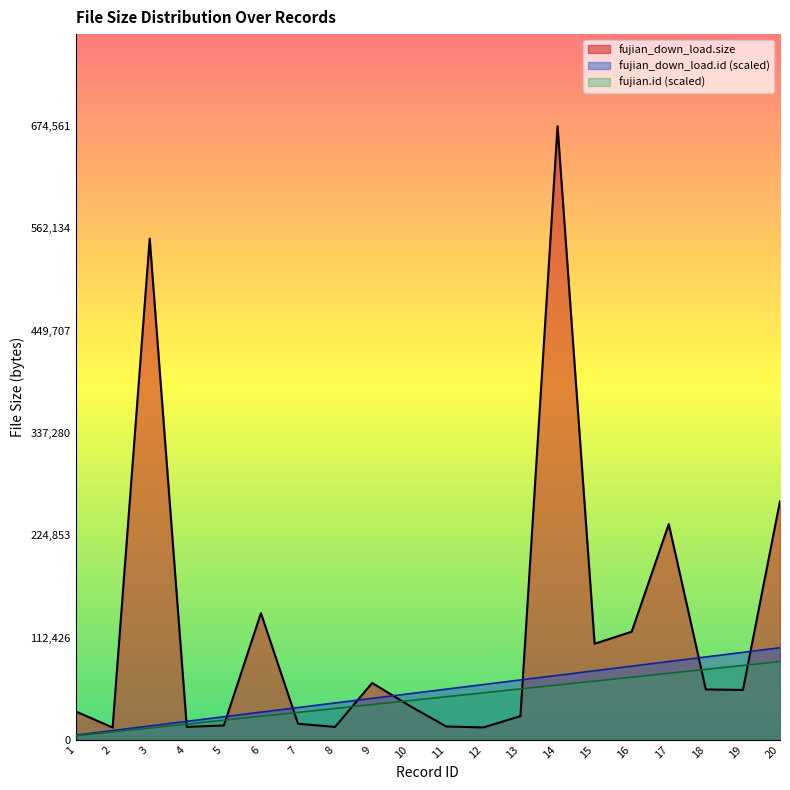

Reading right to left, list all the values displayed in this chart.

fujian_down_load.size: 262290.0	54798.0	55296.0	237070.0	118784.0	105564.0	674561.0	25971.0	13585.0	14574.0	37577.0	62464.0	14127.0	17595.0	139187.0	15723.0	14176.0	550912.0	13466.0	31232.0
fujian_down_load.id: 101184.2	96124.9	91065.7	86006.5	80947.3	75888.1	70828.9	65769.7	60710.5	55651.3	50592.1	45532.9	40473.7	35414.5	30355.2	25296.0	20236.8	15177.6	10118.4	5059.2
fujian.id: 86006.5	81706.2	77405.9	73105.5	68805.2	64504.9	60204.6	55904.2	51603.9	47303.6	43003.3	38702.9	34402.6	30102.3	25802.0	21501.6	17201.3	12901.0	8600.7	4300.3